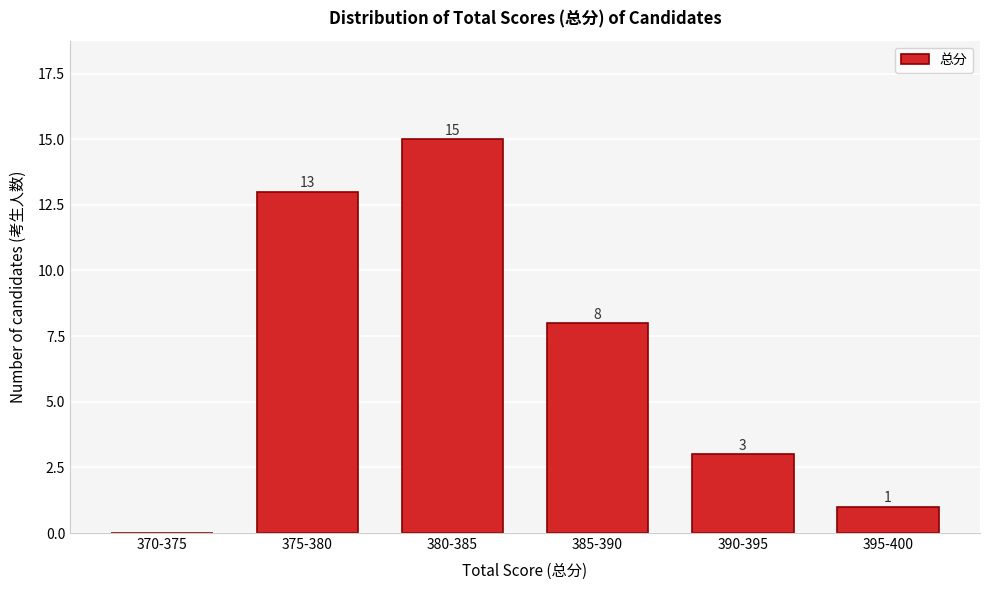

Reading left to right, what are all the values shown in this chart?

370-375=0	375-380=13	380-385=15	385-390=8	390-395=3	395-400=1